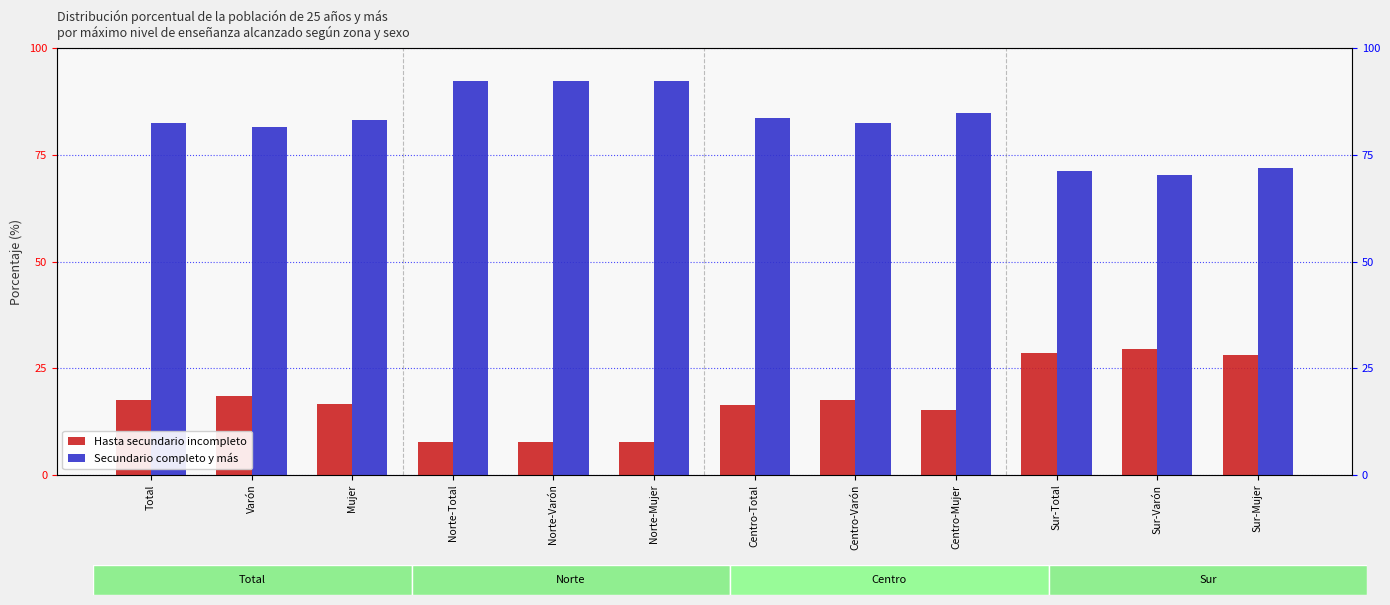

Between Norte-Varón and Sur-Mujer, which series saw the biggest shift?

Hasta secundario incompleto